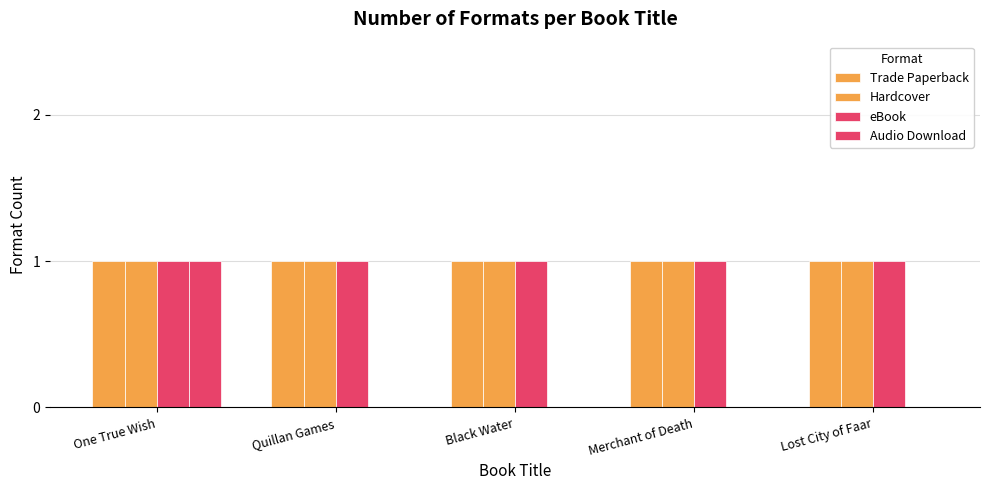

Count the number of categories in the chart.

5